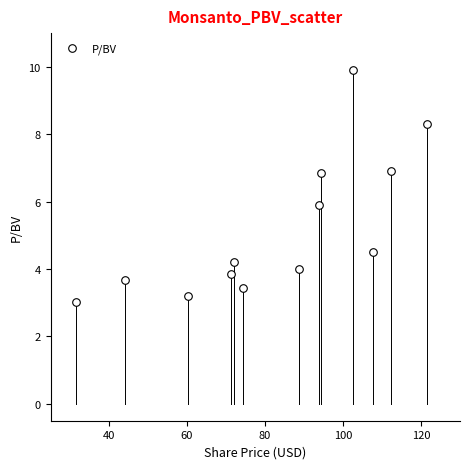

What is the range of X values (max minus min)?

90.0